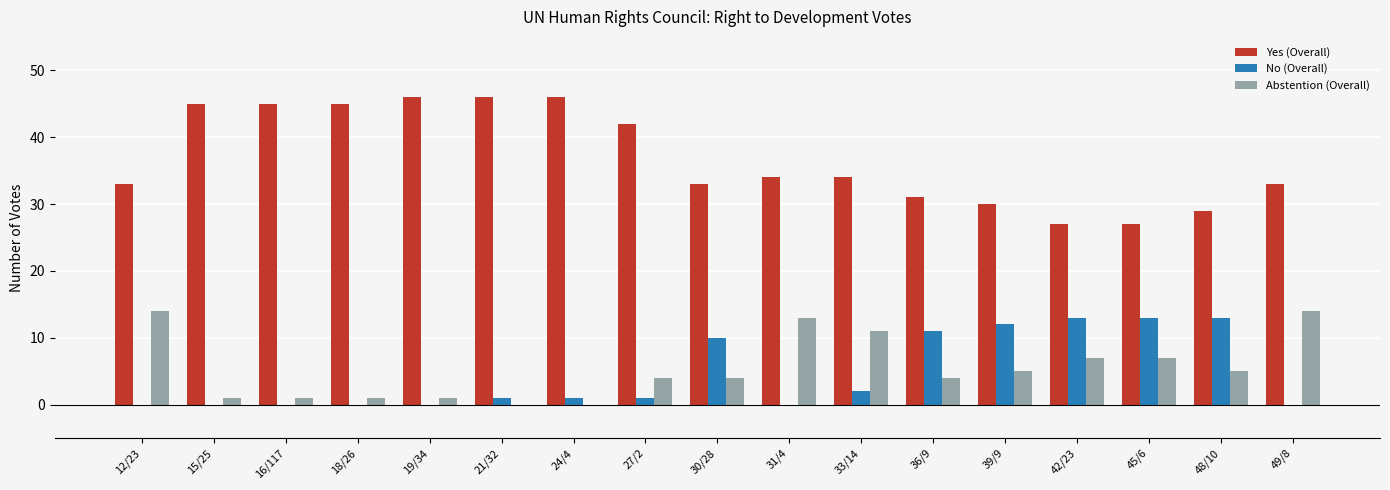

The Yes (Overall) series shows 45 at 16/117. True or false?

True